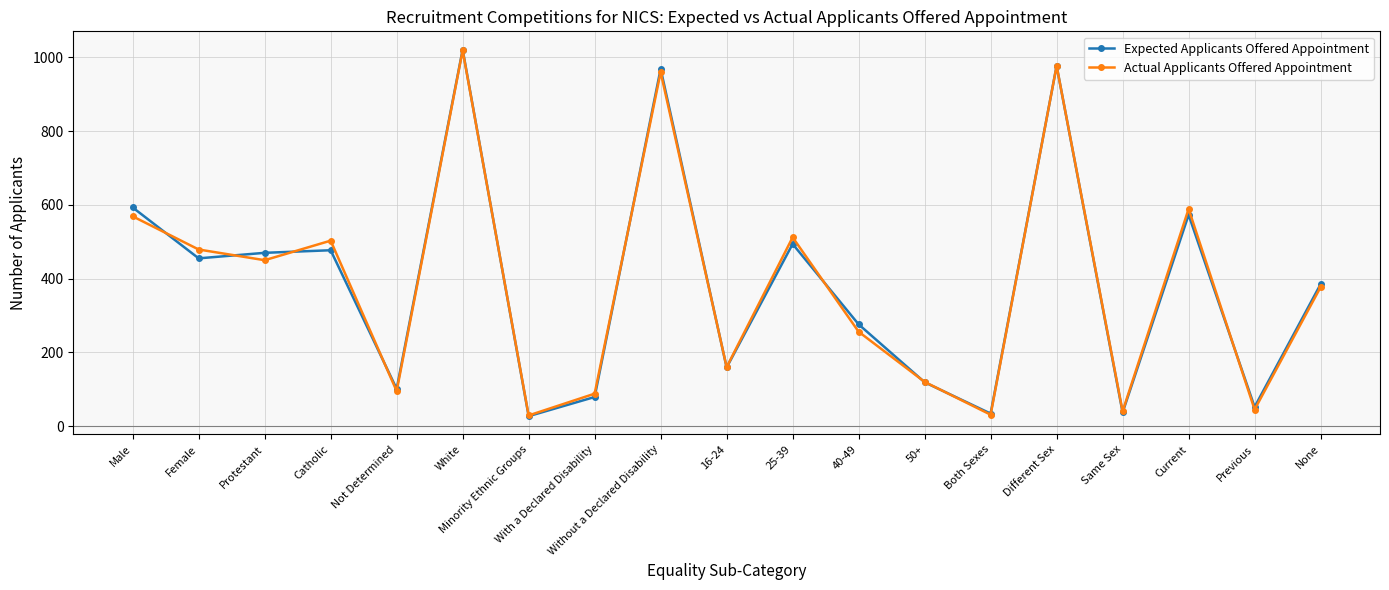

In Expected Applicants Offered Appointment, how many points are higher than both neighbors (excluding endpoints)?

6